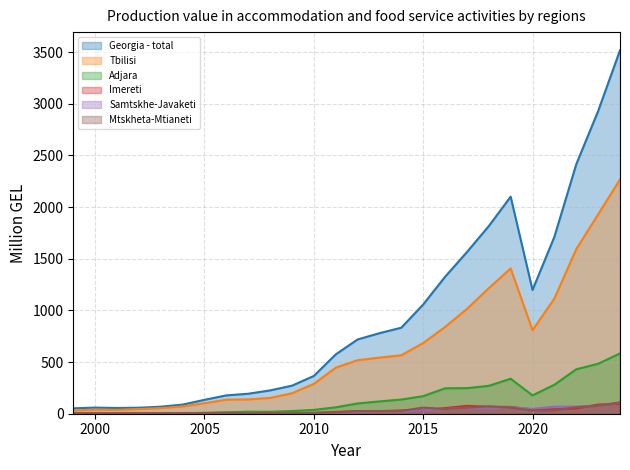

What is the value of the Tbilisi point at the 21st from the left?

1406.6